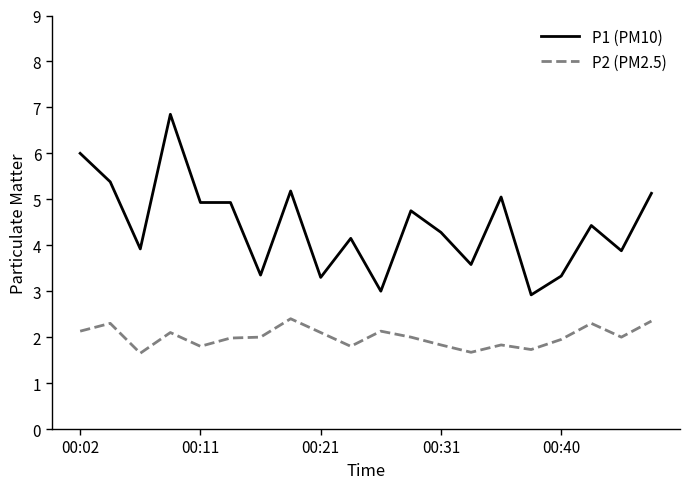

True or false: P1 (PM10) and P2 (PM2.5) cross at least once.

False